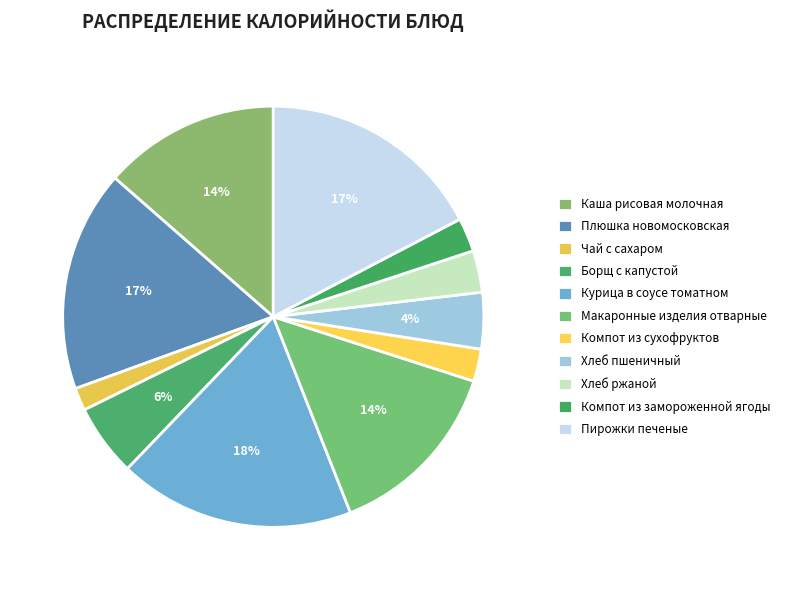

Count the number of slices in the pie.

11